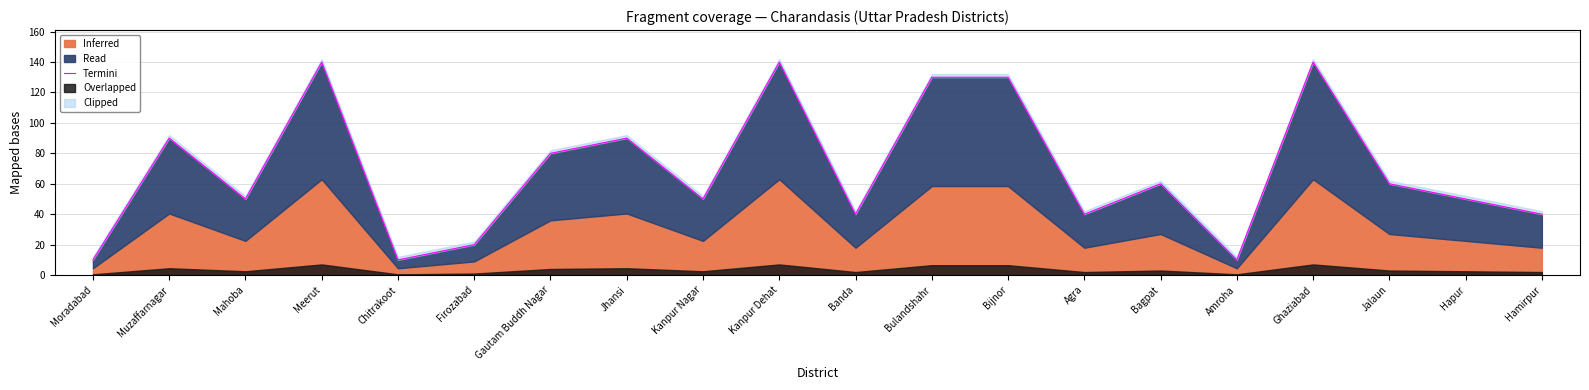

What is the difference between the second highest and second lowest values?

130